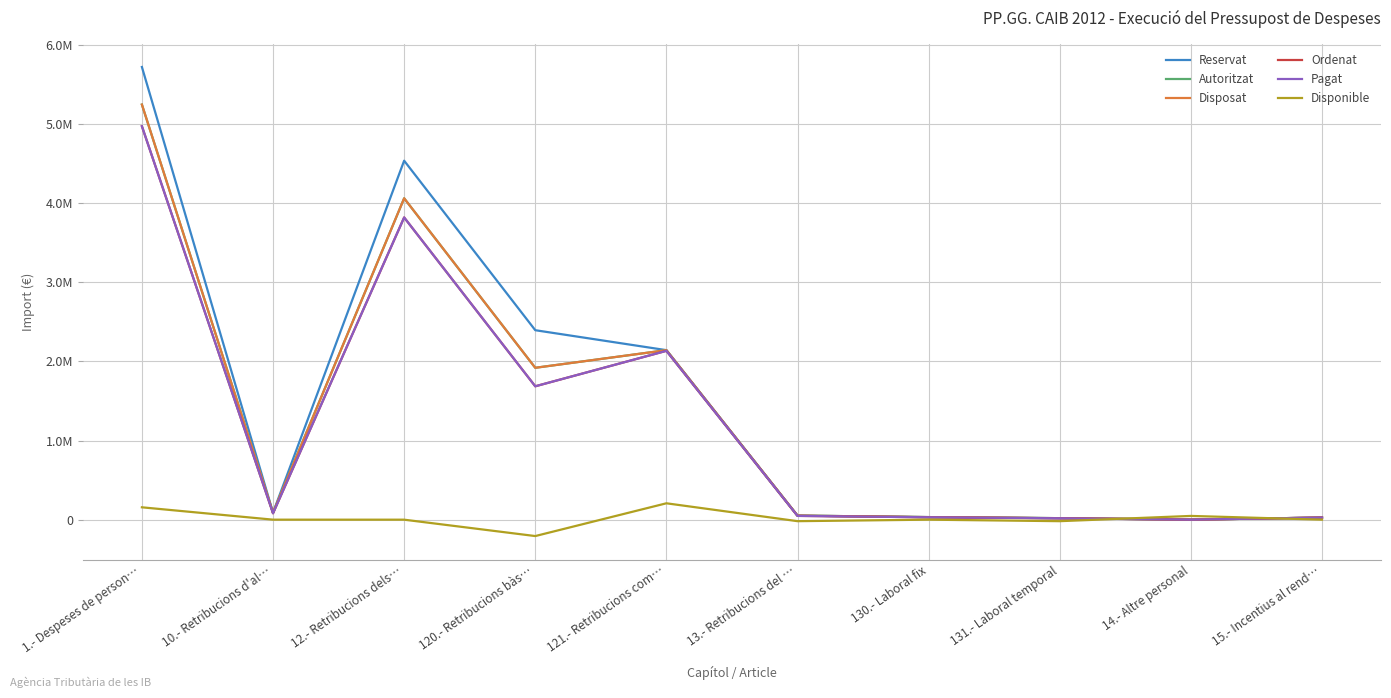

Does the chart display data point markers on the line(s)?

No